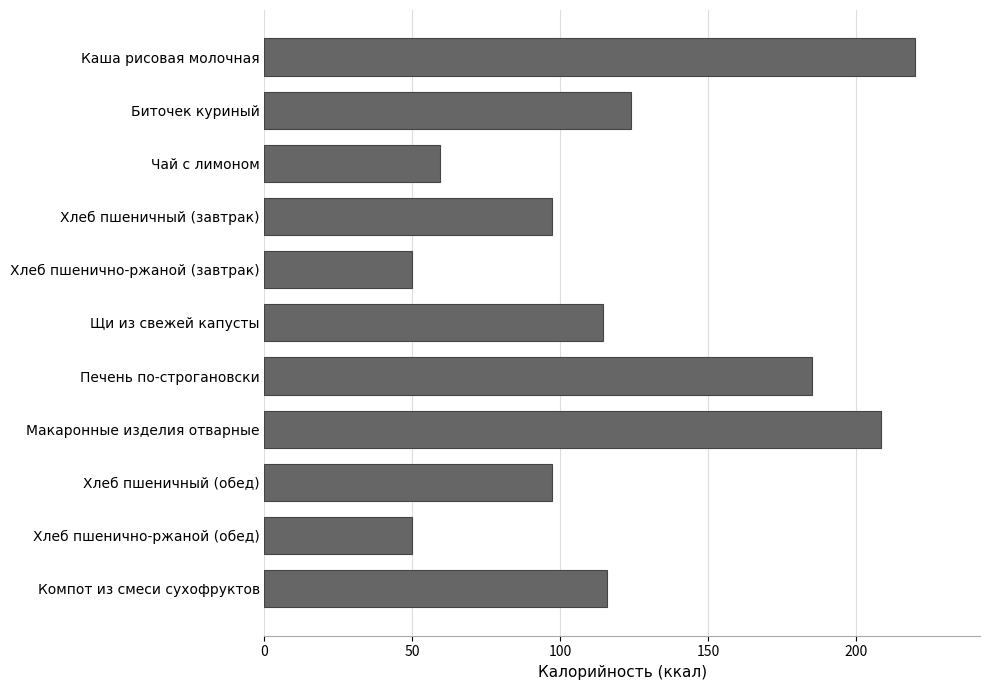

Are the bars horizontal?

Yes